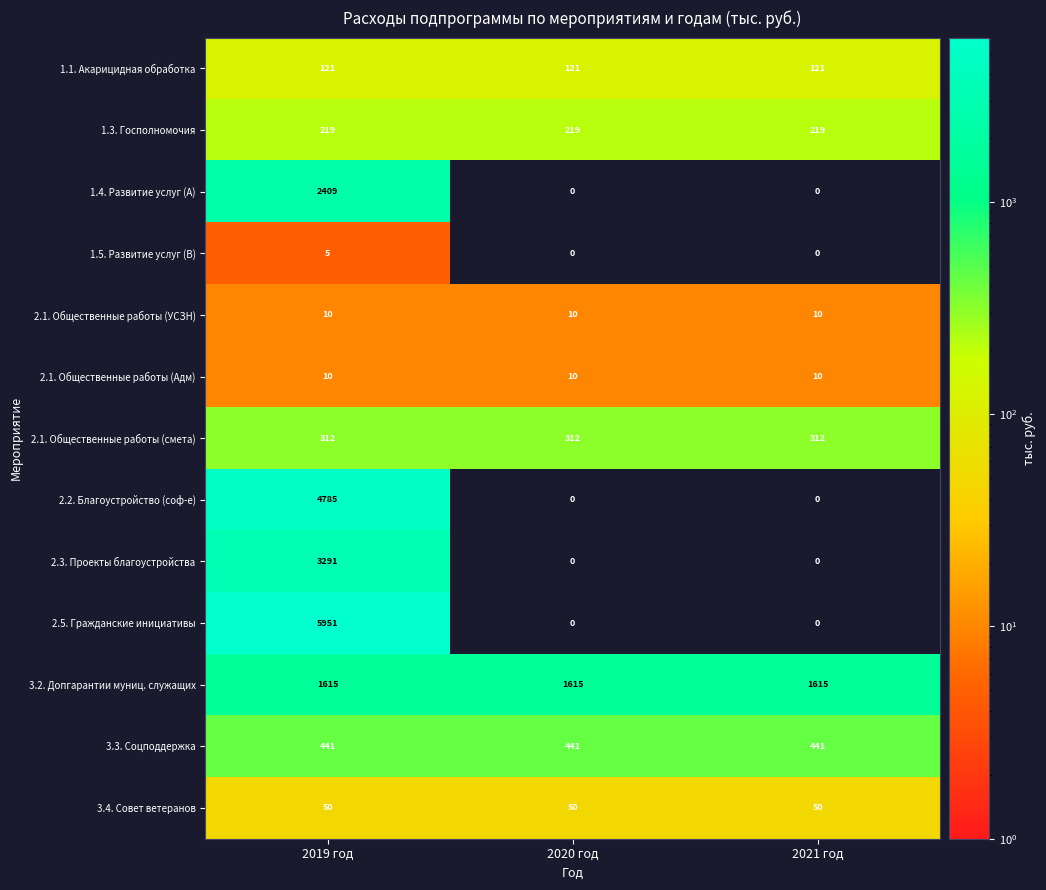

At how many categories does at least one series exceed 3393?

1